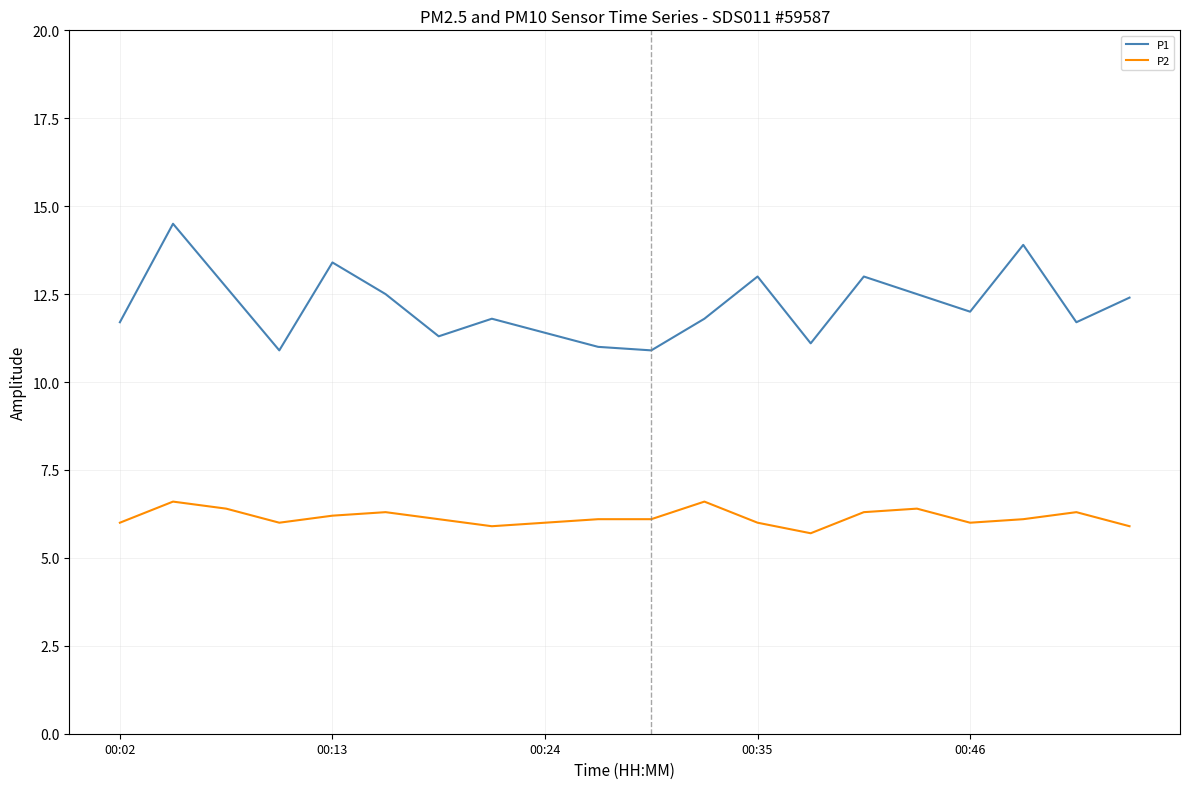

True or false: P2 and P1 cross at least once.

False